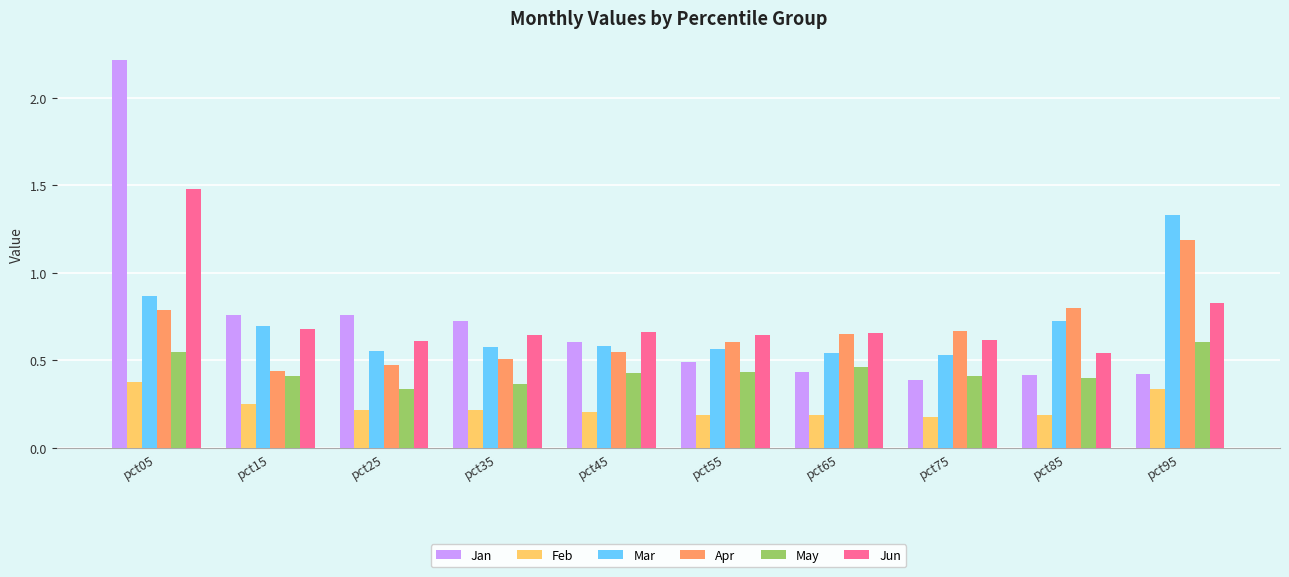

Which series has the widest spread of values?

Jan